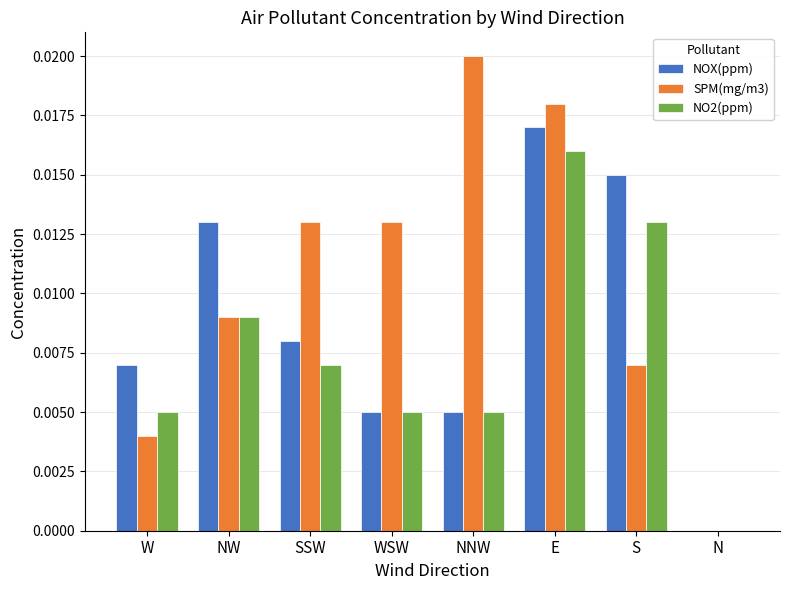

Is the value of NOX(ppm) at S greater than the value of SPM(mg/m3) at S?

Yes